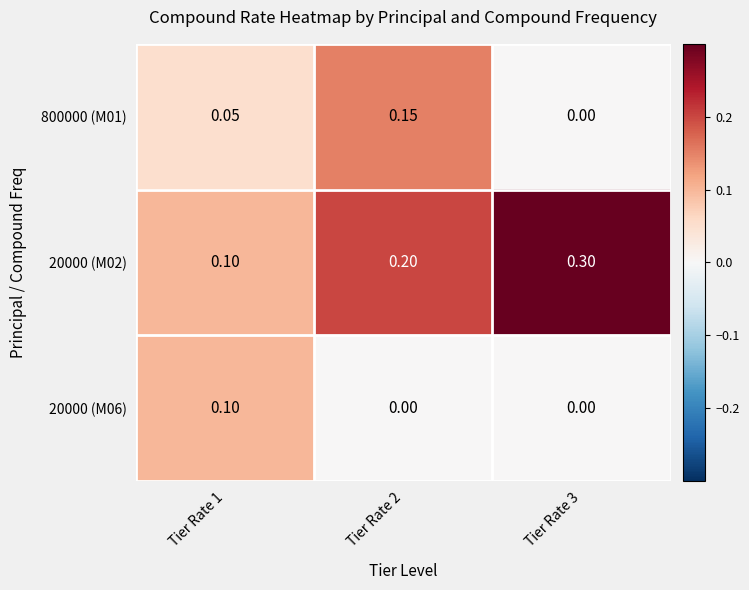

Is the value of 800000 (M01) at Tier Rate 1 greater than the value of 20000 (M06) at Tier Rate 3?

Yes